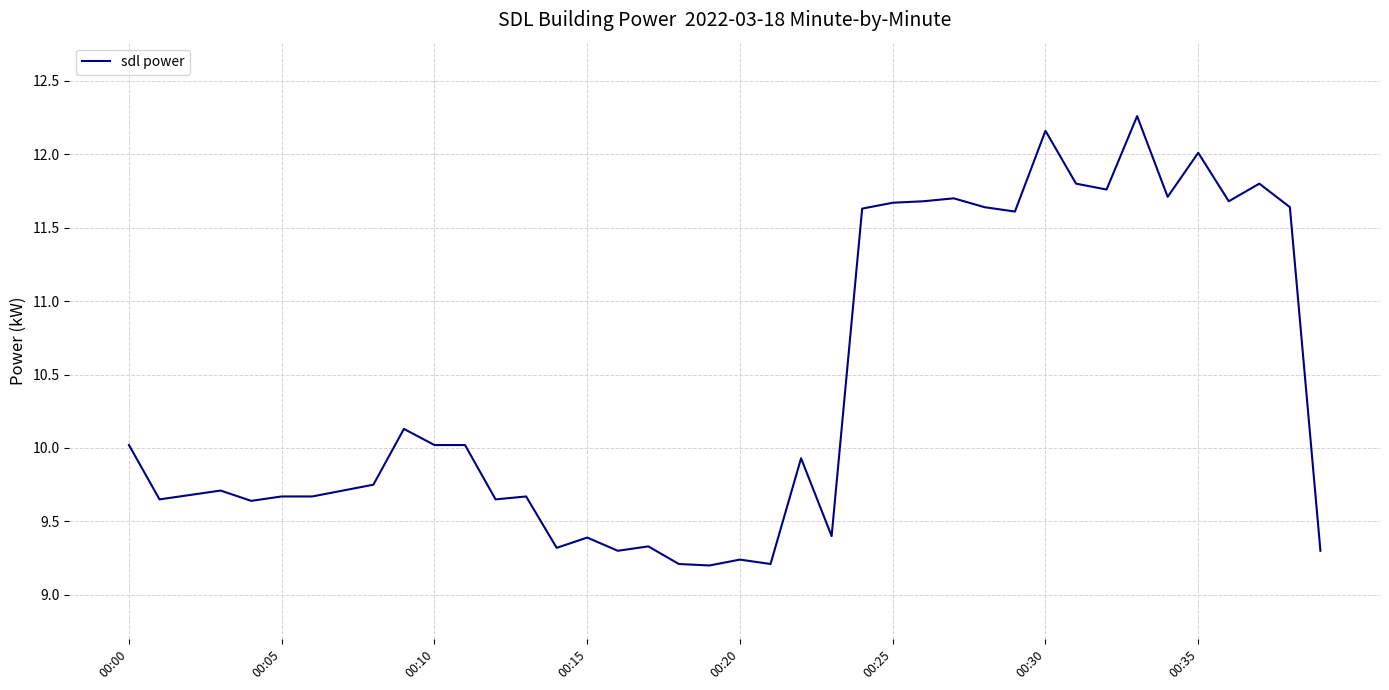

What is the difference between the maximum and minimum values?

3.1